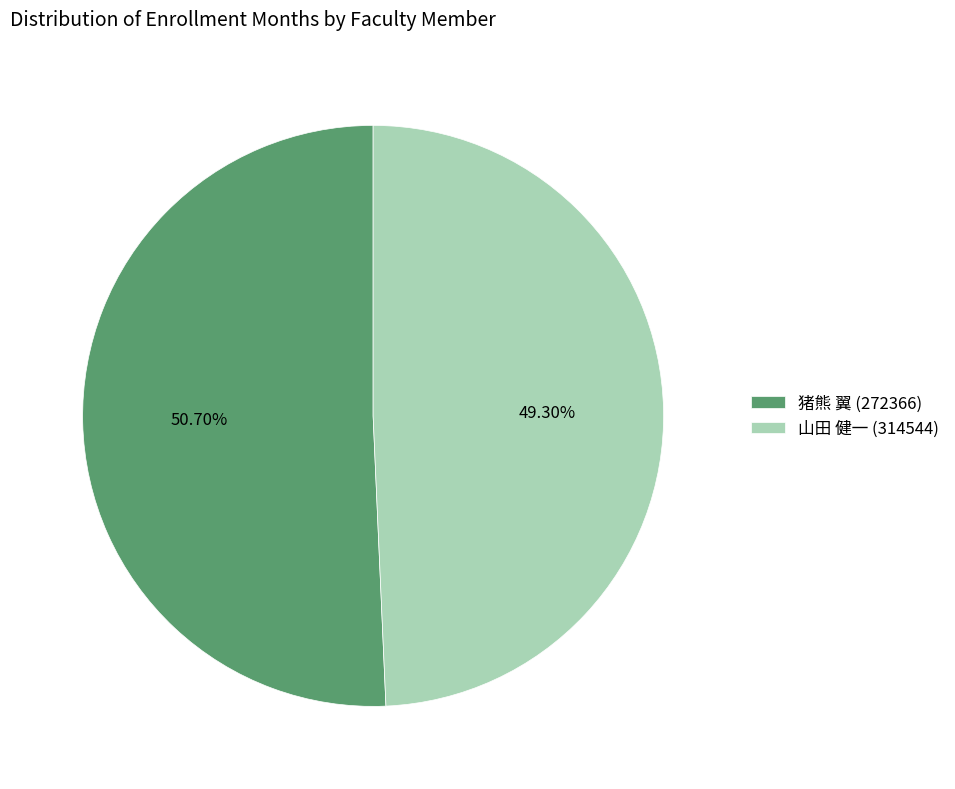

What is the largest slice in the pie chart?

猪熊 翼 (272366)